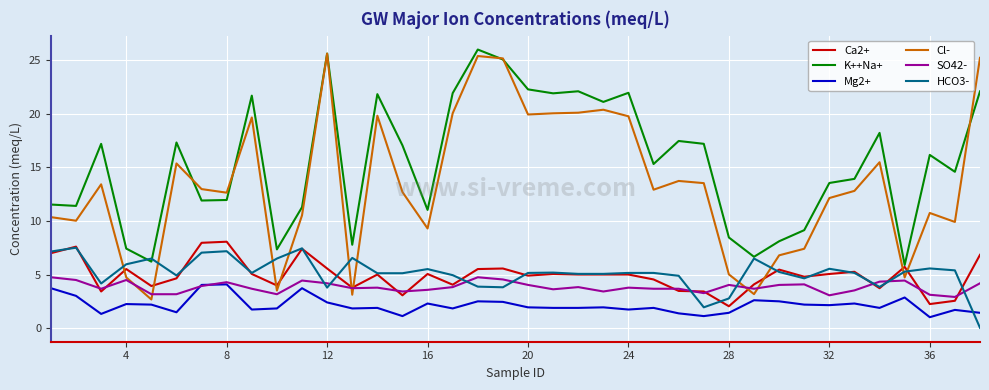

Which series has the widest spread of values?

Cl-